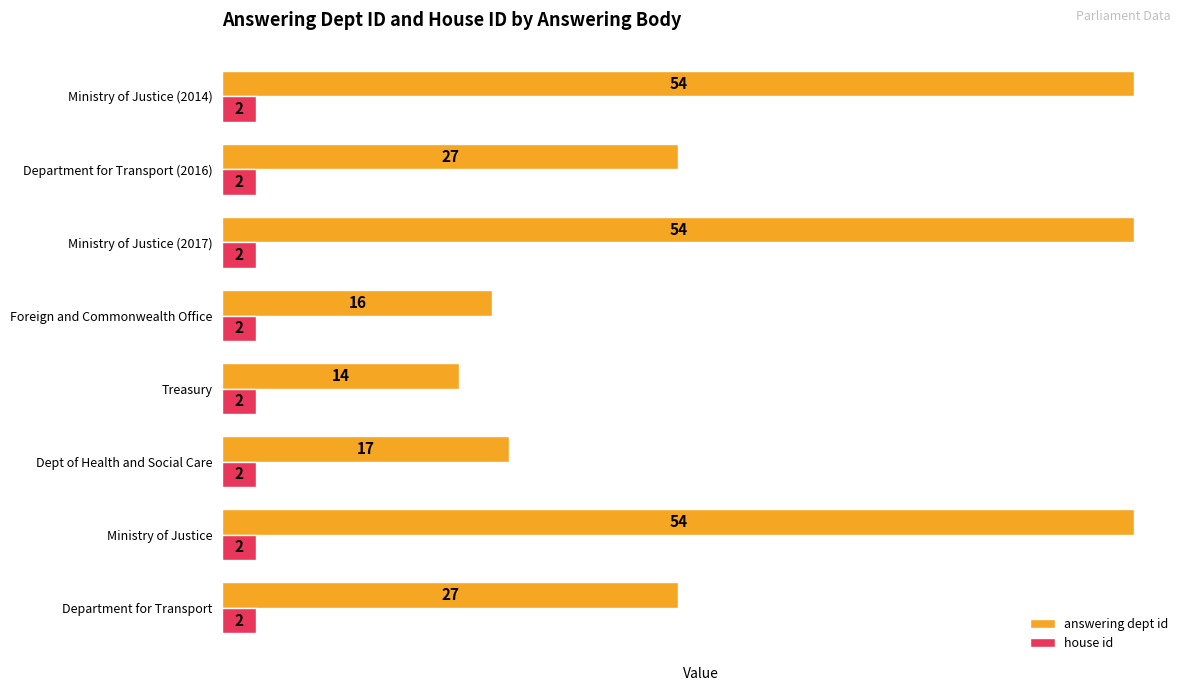

The value of answering dept id at Department for Transport is 13. True or false?

False